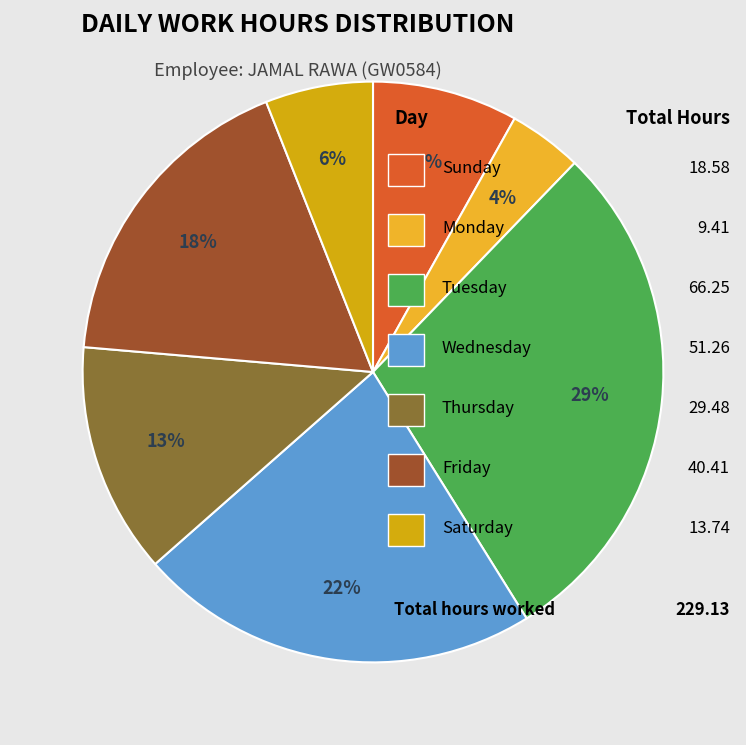

Is there any slice that represents more than half of the pie?

No